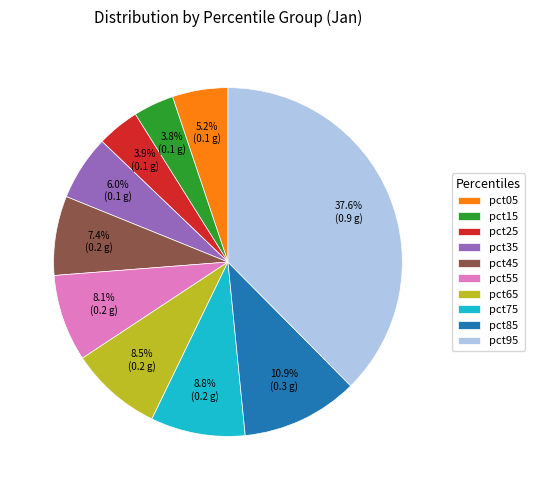

Between pct95 and pct45, which is larger?

pct95